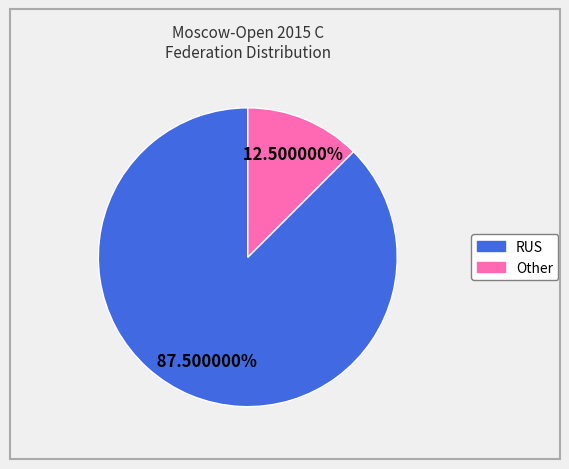

What percentage do RUS and Other together represent?

100.0%